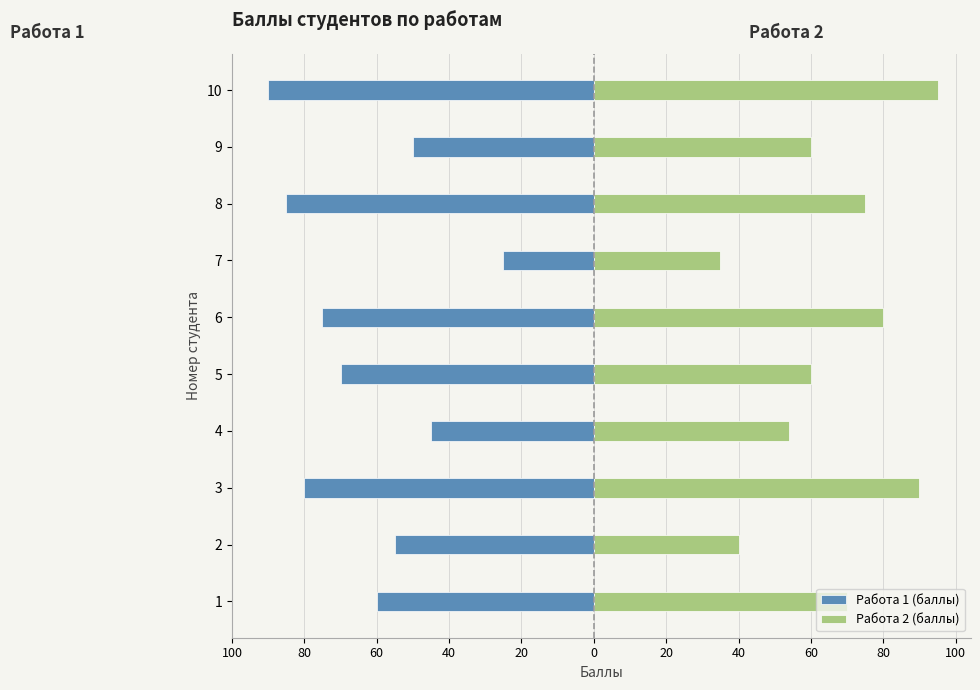

Rank the series by their maximum value, from highest to lowest.

Работа 2 (баллы), Работа 1 (баллы)